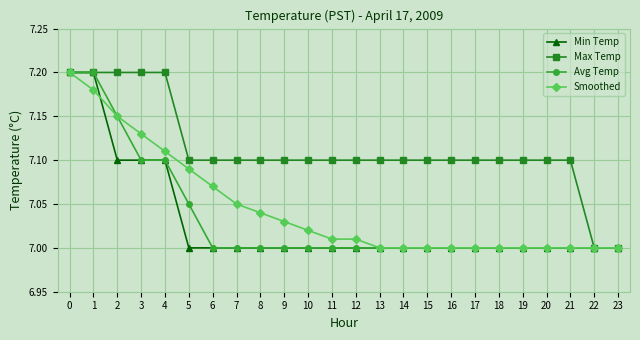

The Max Temp series shows 7.1 at 14. True or false?

True